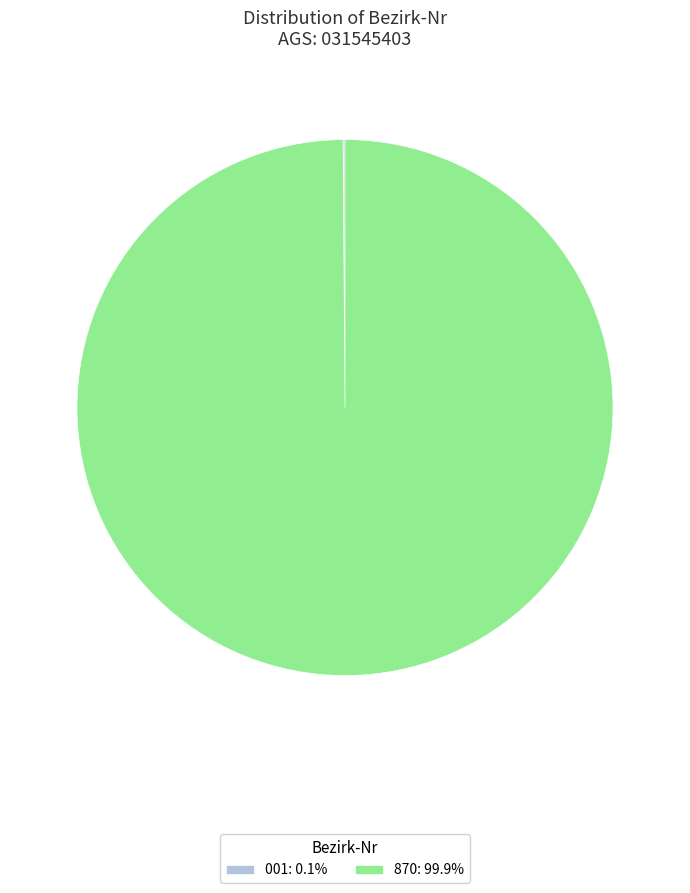

Is 870: 99.9% the majority of the pie?

Yes